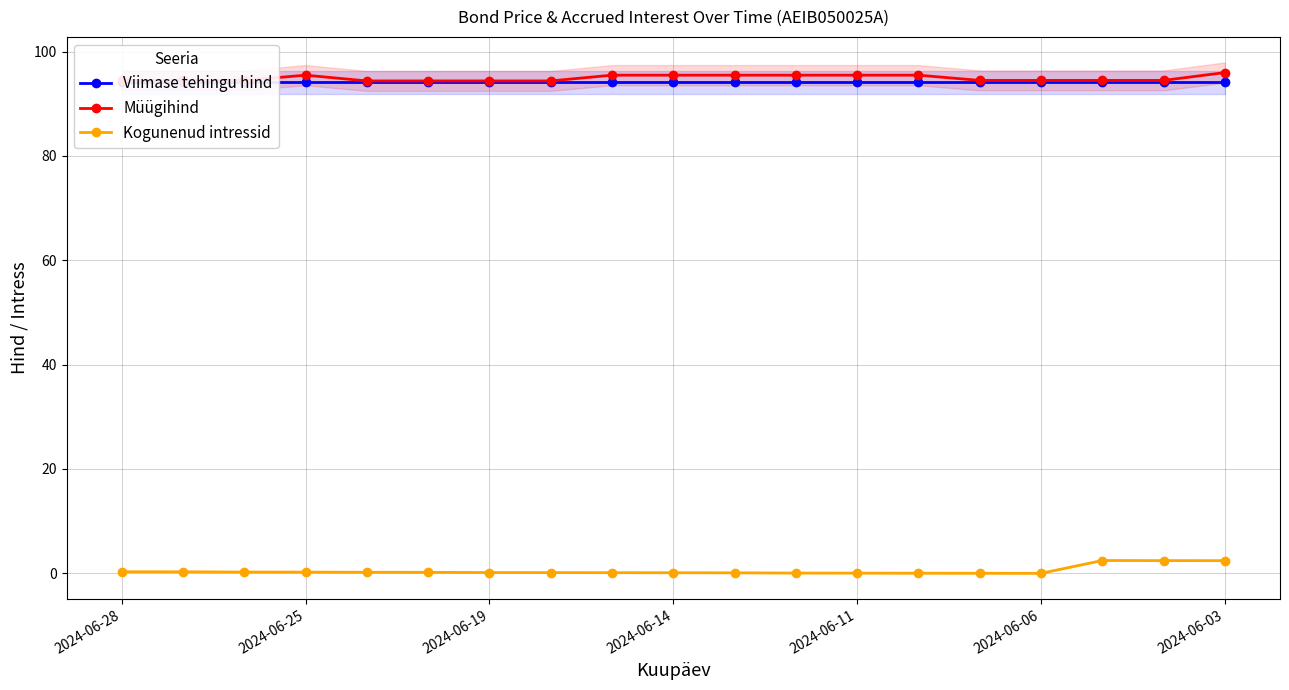

What is the sum of all Kogunenud intressid values?

8.5